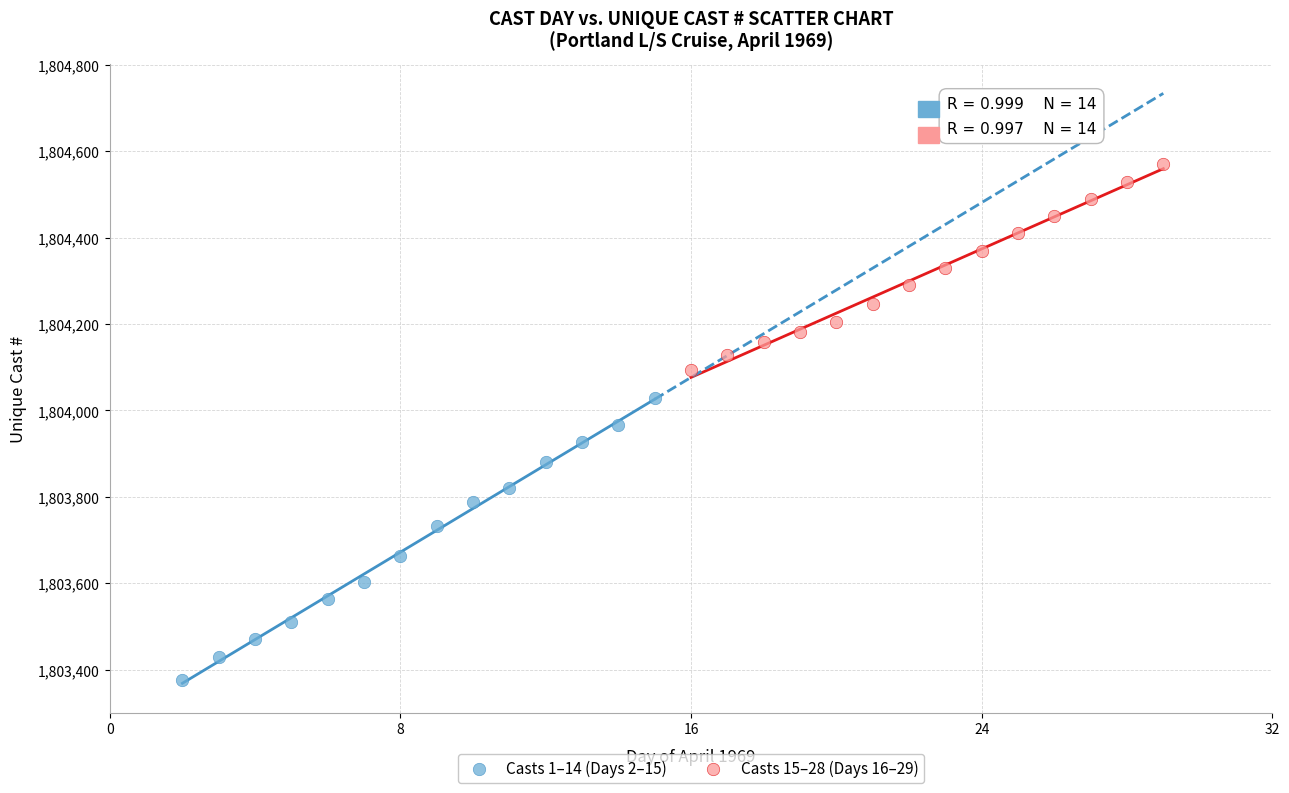

What are all the series names shown in the legend?

Casts 1–14 (Days 2–15), Casts 15–28 (Days 16–29)